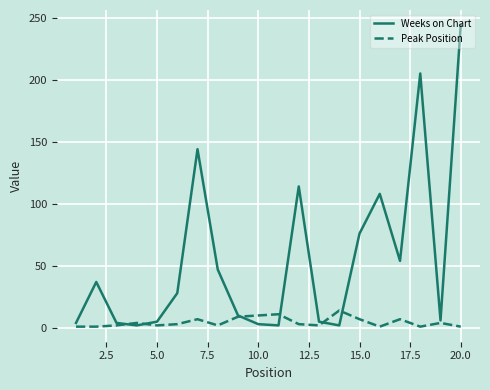

Rank the series by their maximum value, from lowest to highest.

Peak Position, Weeks on Chart